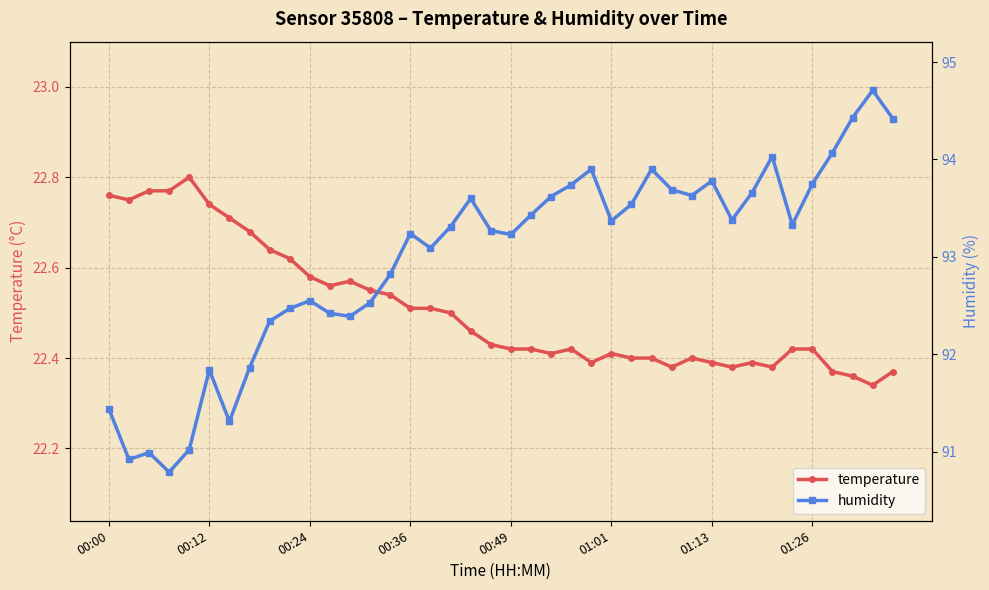

What is the label of the 37th point from the left?

36